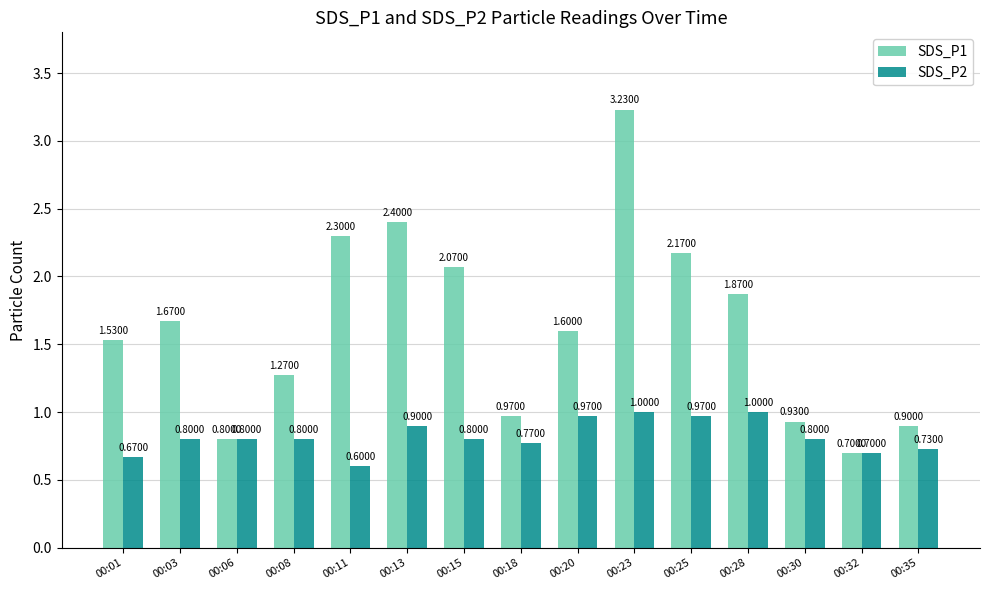

How many bars are there in total?

30